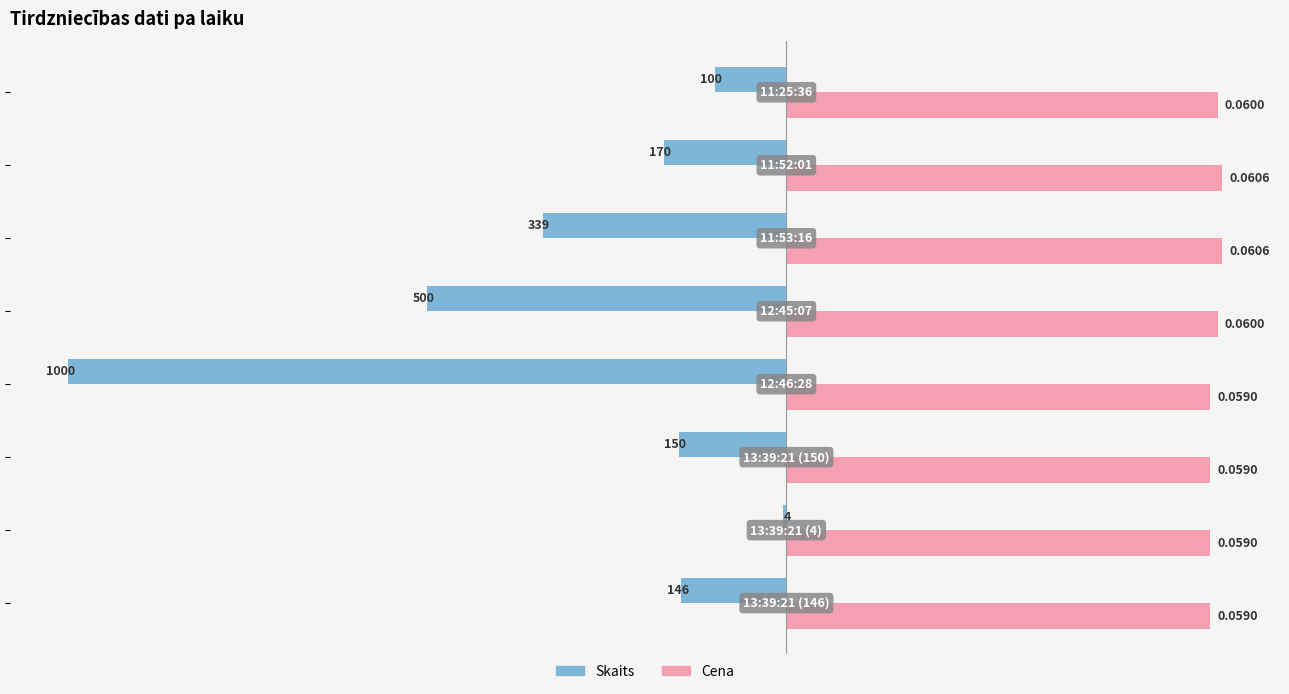

What are all the series names shown in the legend?

Skaits, Cena